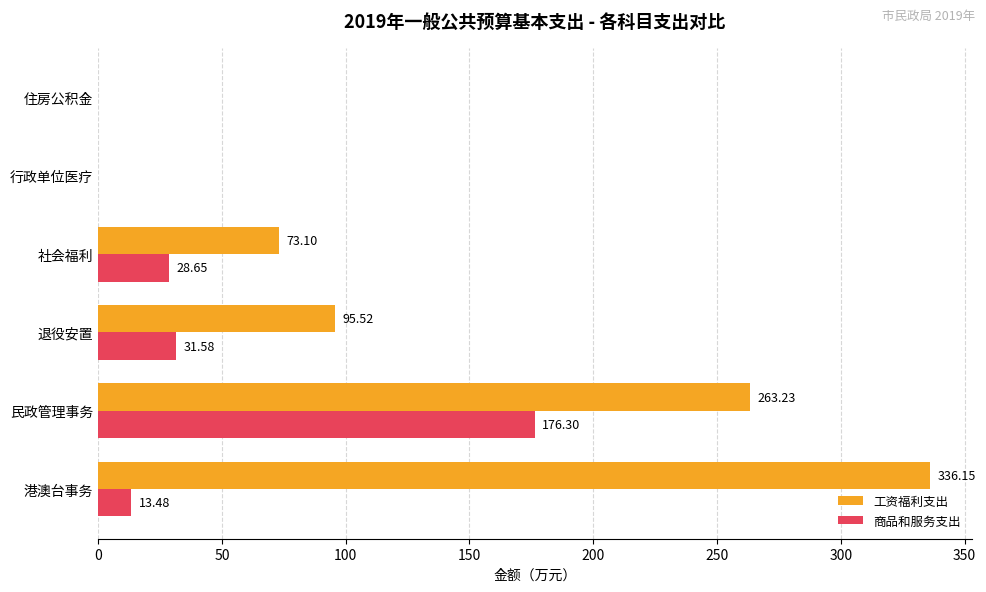

What is the maximum value for 商品和服务支出?

176.3